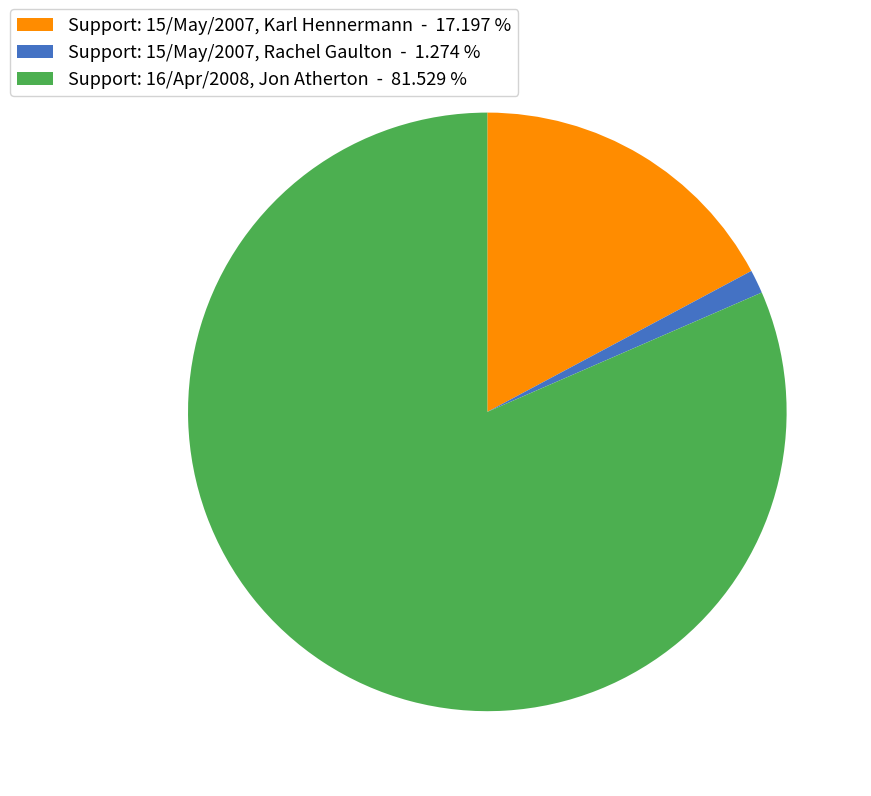

Which slice is the smallest?

Support: 15/May/2007, Rachel Gaulton